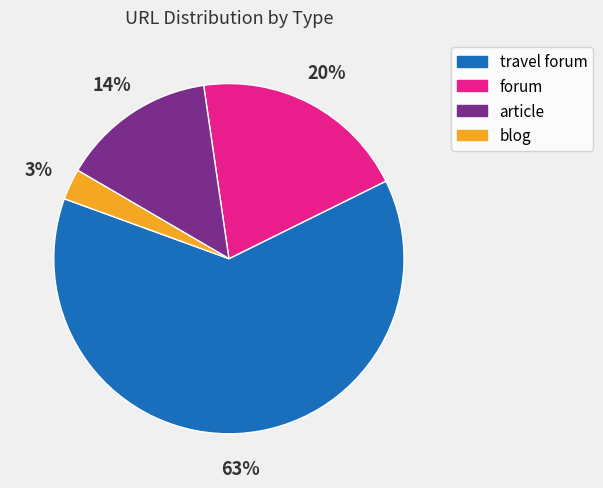

True or false: blog accounts for 3% of the total.

True